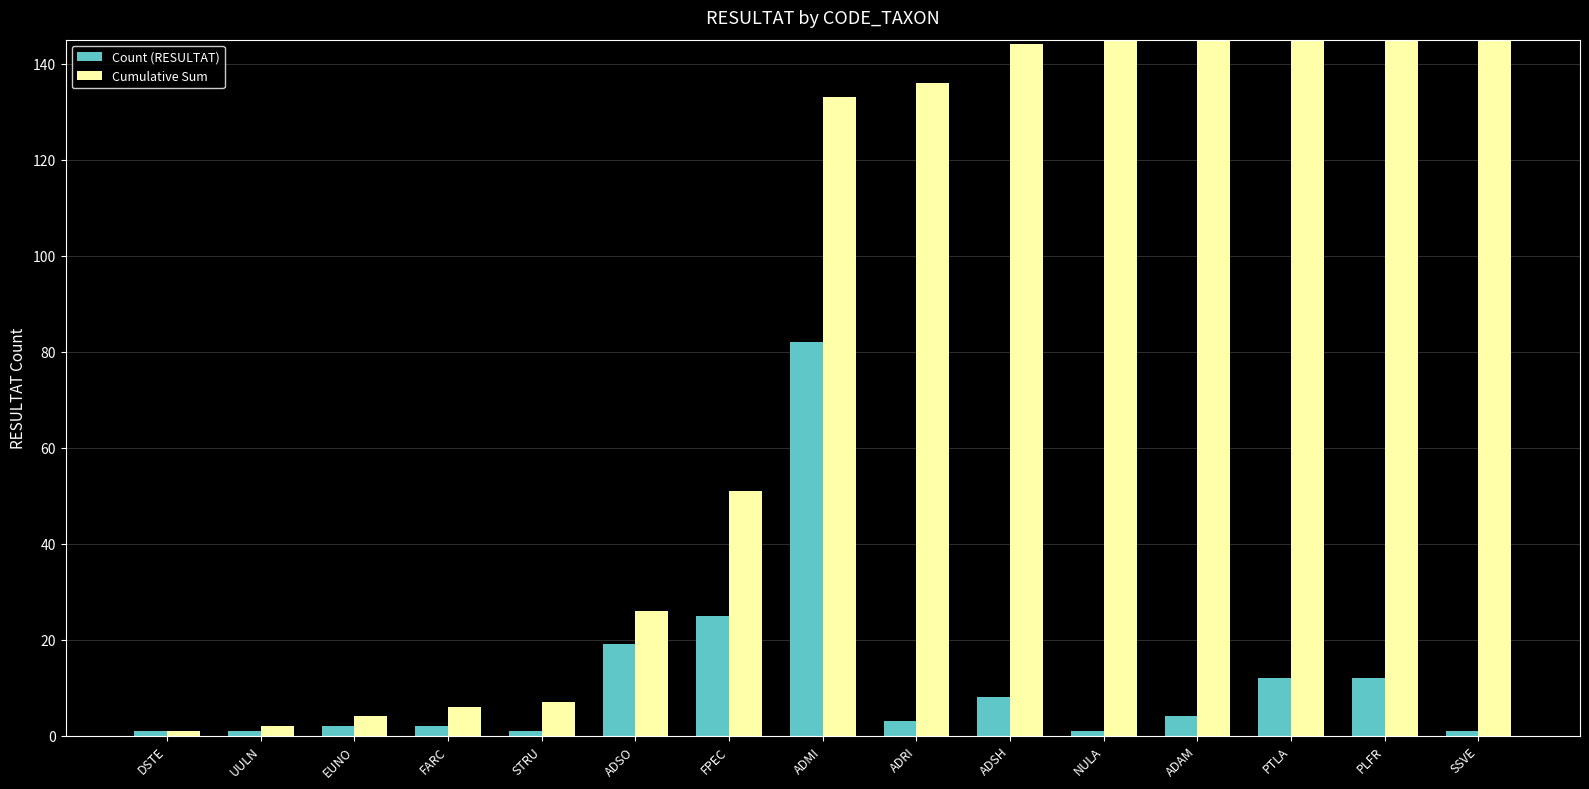

List the series in order of their peak value, highest first.

Cumulative Sum, Count (RESULTAT)